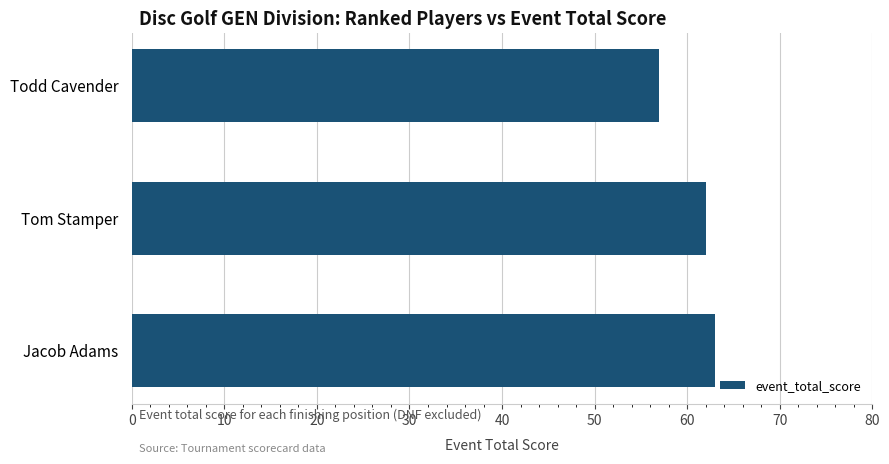

What is the change in value from Todd Cavender to Jacob Adams?

+6